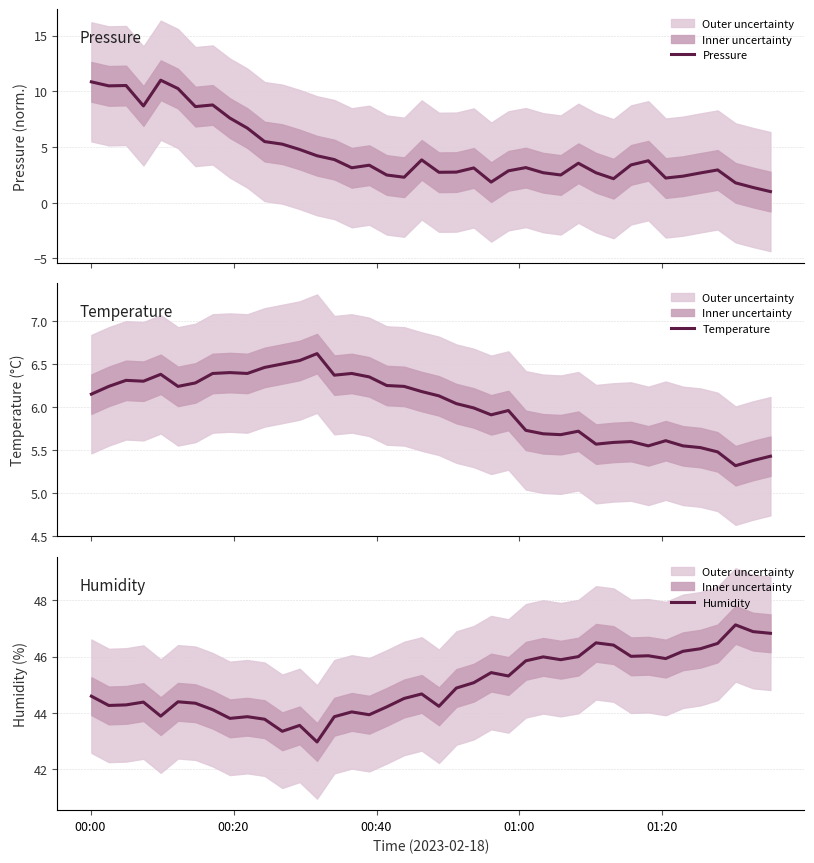

What is the value of the Pressure point at the 22nd from the left?

2.7